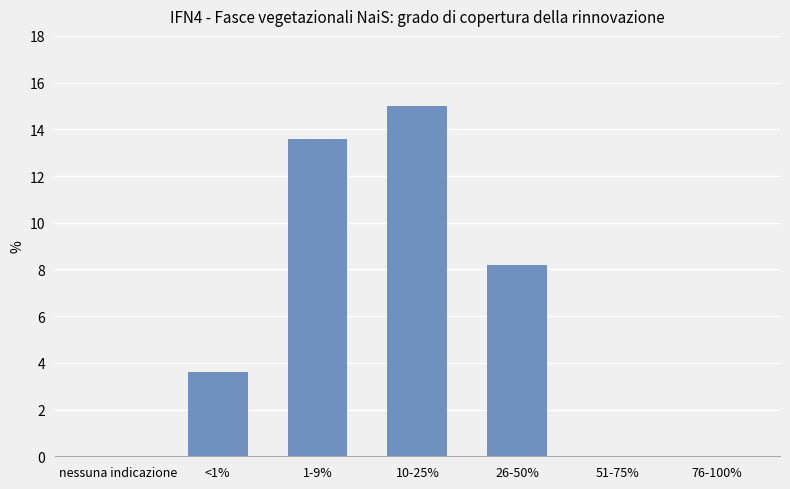

What is the maximum value shown in the chart?

15.0